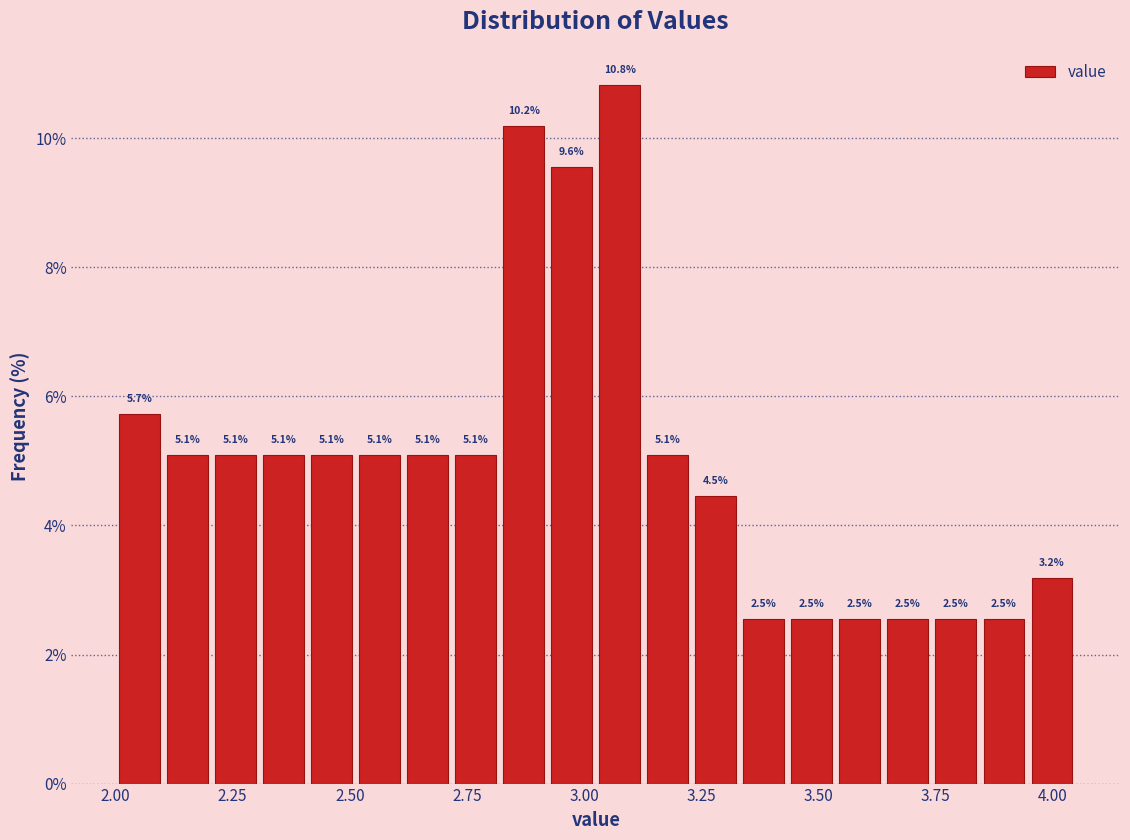

Around what value on the x-axis is the tallest bar? Give the approximate position of its centre, as read against the axis.

3.10